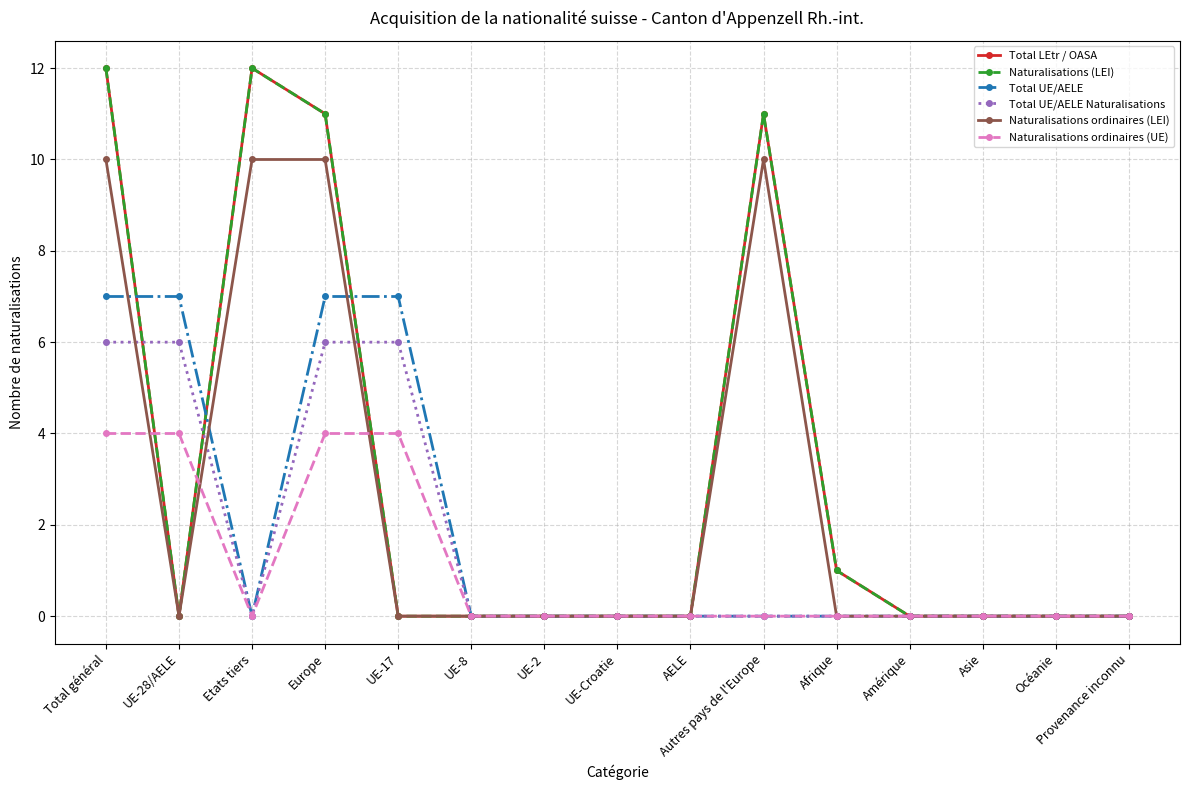

Does the chart have visible grid lines?

Yes